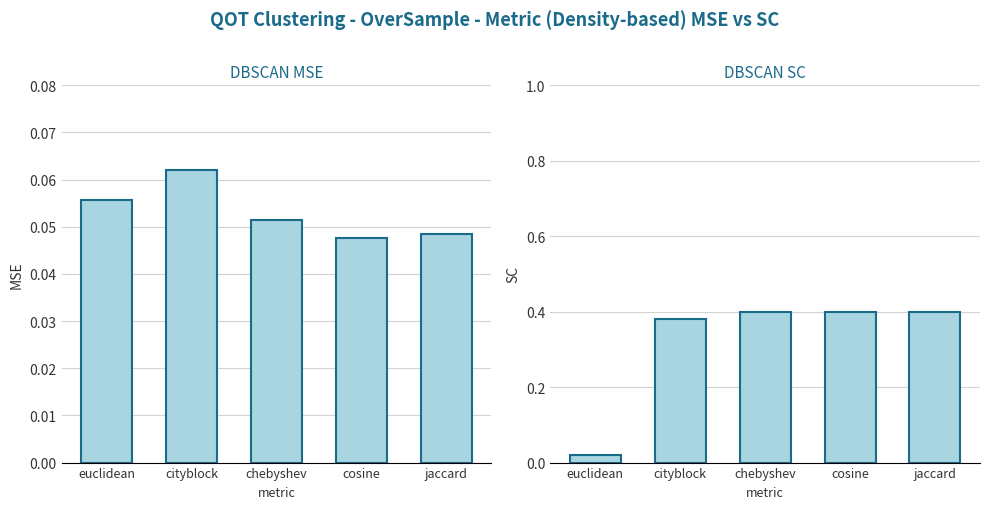

Reading right to left, what are all the values shown in this chart?

MSE: jaccard=0.0	cosine=0.0	chebyshev=0.1	cityblock=0.1	euclidean=0.1
SC: jaccard=0.4	cosine=0.4	chebyshev=0.4	cityblock=0.4	euclidean=0.0